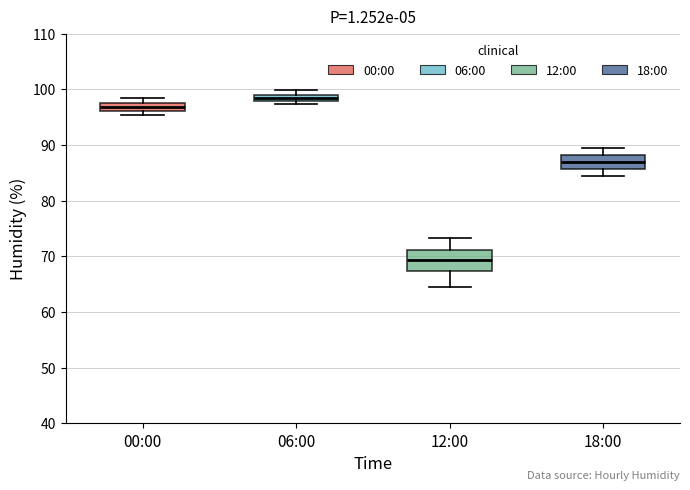

Which box has the highest median line?

06:00